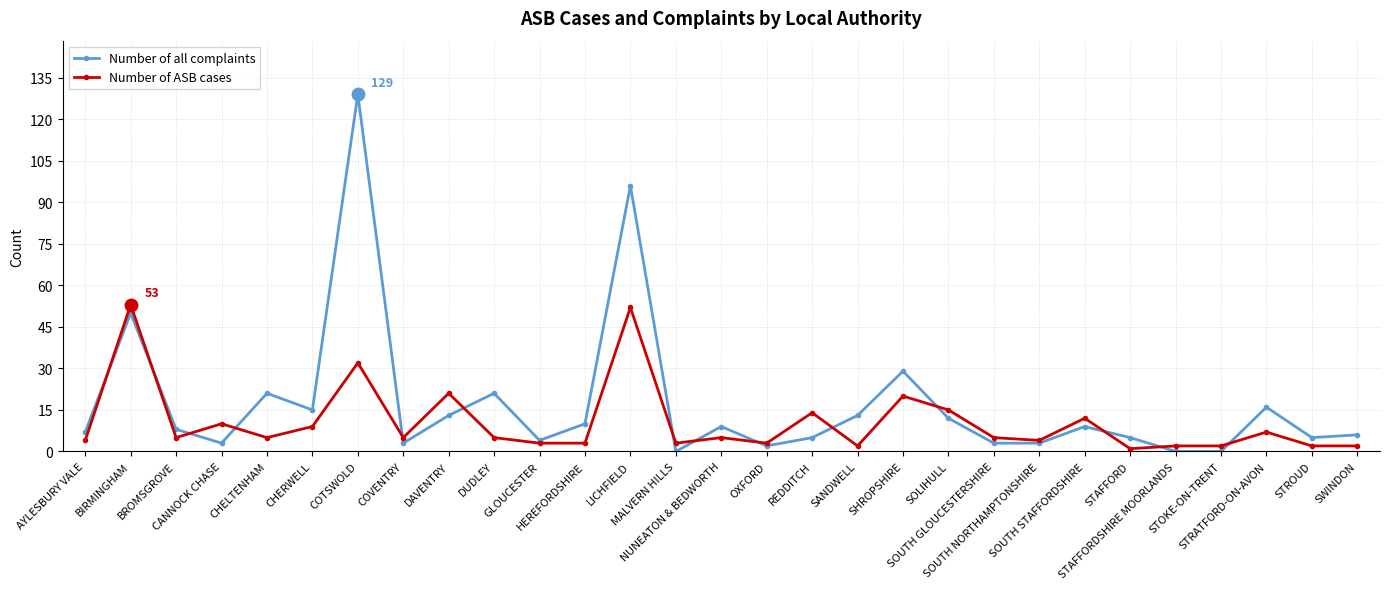

What are all the series names shown in the legend?

Number of all complaints, Number of ASB cases